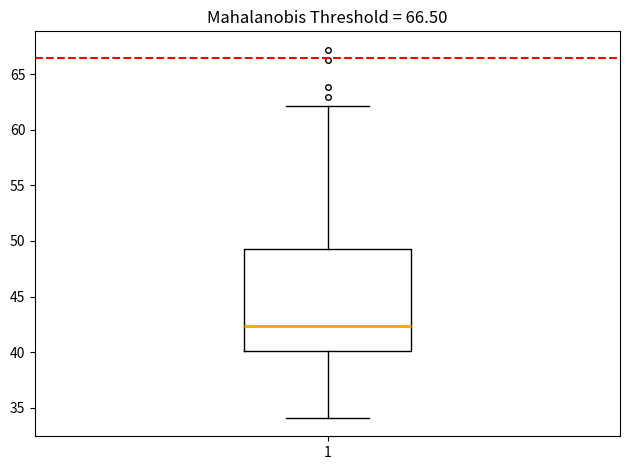

Where does the median line of the box at x = 1 sit on the y-axis? The values are not printed on the chart, so give them approximately, as read against the axis.

42.5